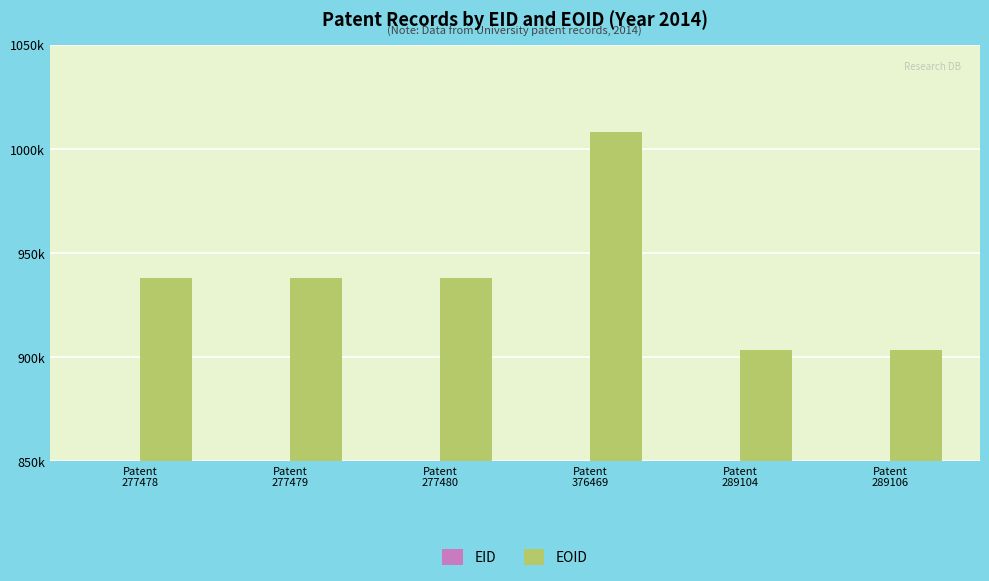

Which series has the widest spread of values?

EOID